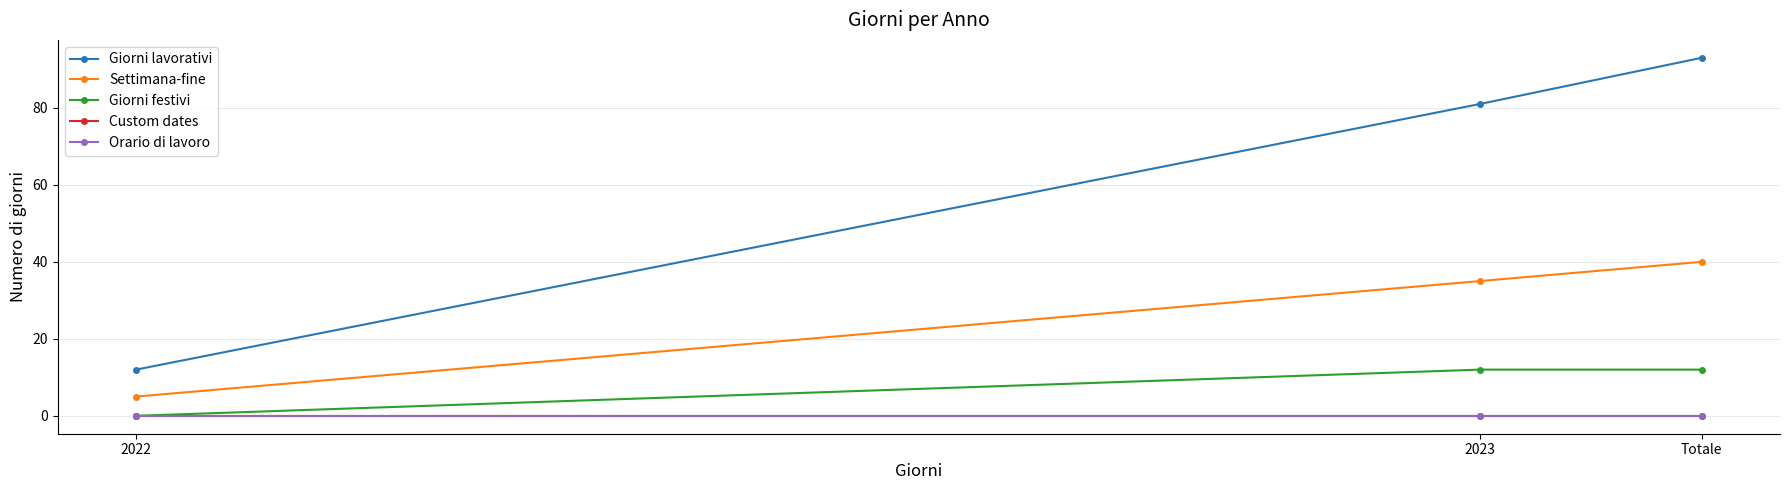

Which series has the largest range (max minus min)?

Giorni lavorativi